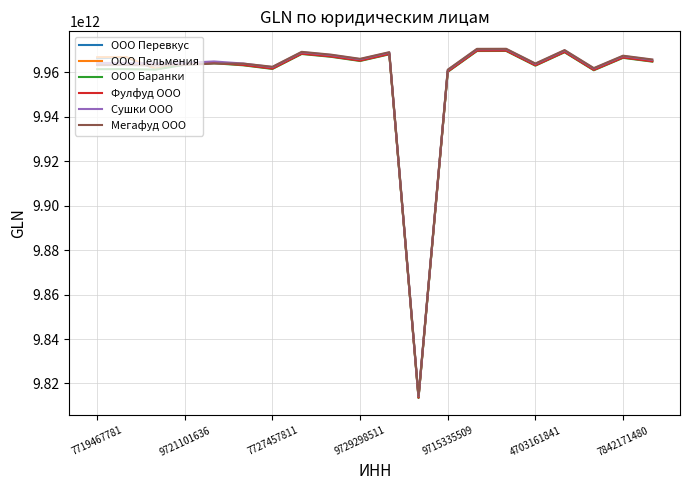

What is the difference between the second highest and minimum values in the Сушки ООО series?

156086495450